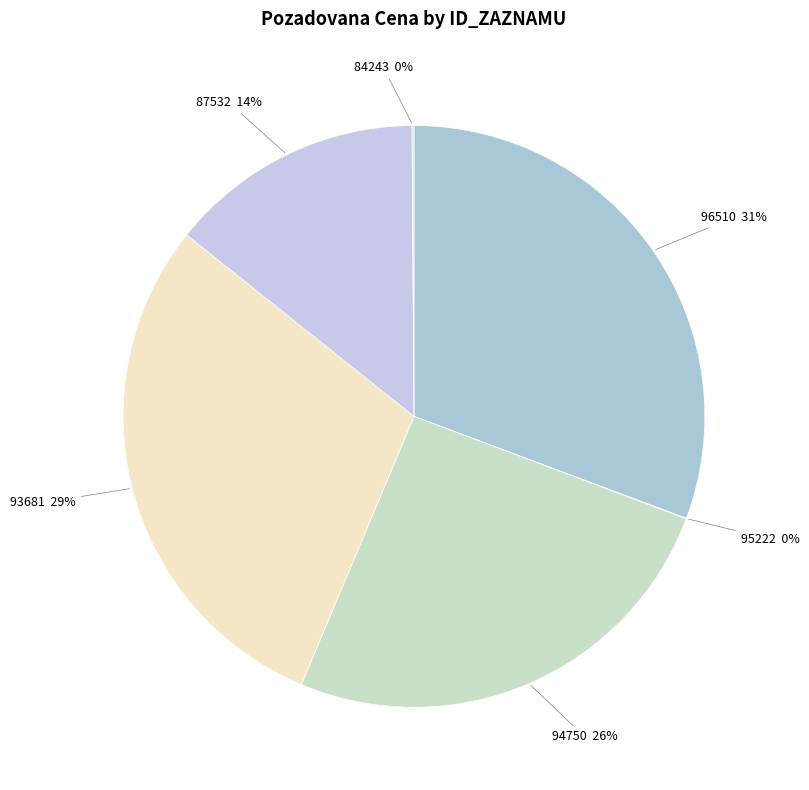

What percentage is the 96510 slice, to the nearest percent?

31%